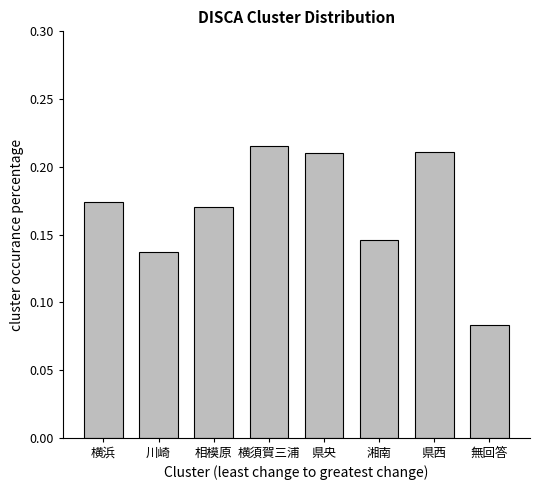

True or false: the data shows 0.3 at 相模原.

False